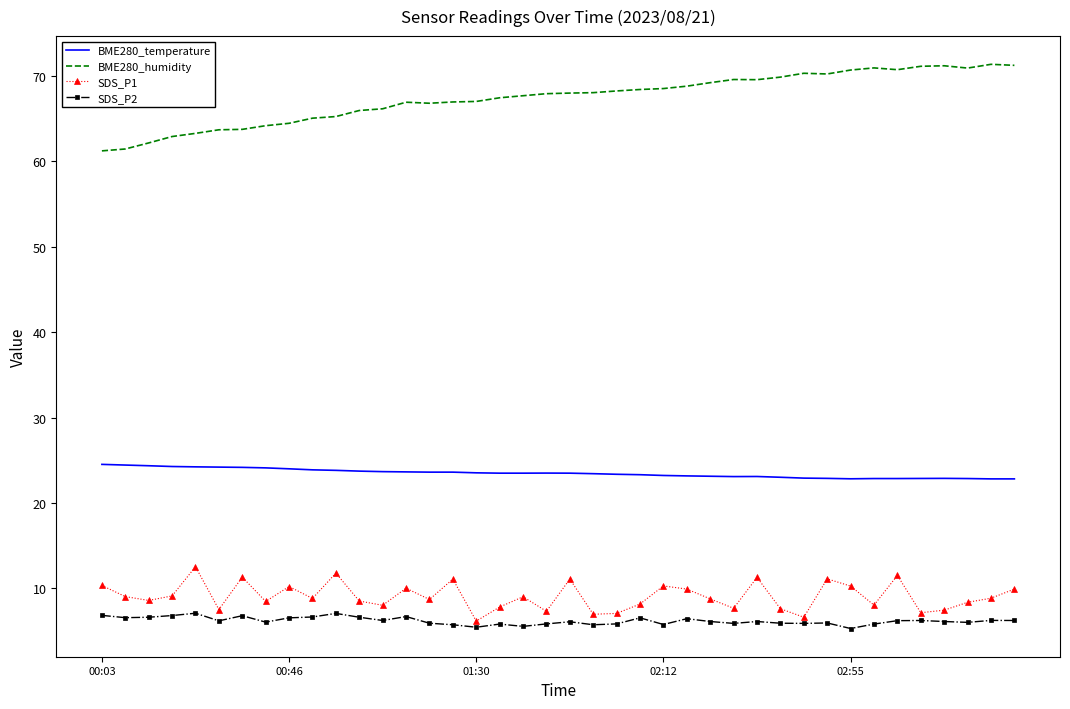

True or false: BME280_temperature and BME280_humidity cross at least once.

False